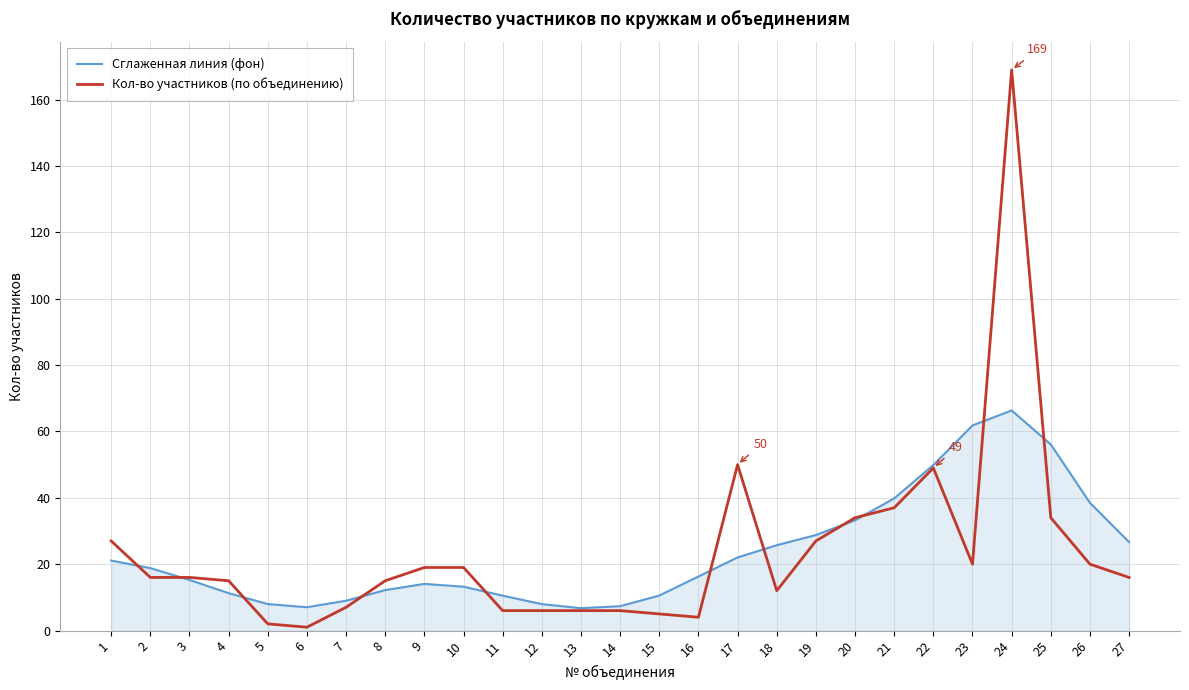

What is the difference between the Сглаженная линия (фон) values at 2 and 5?

10.8